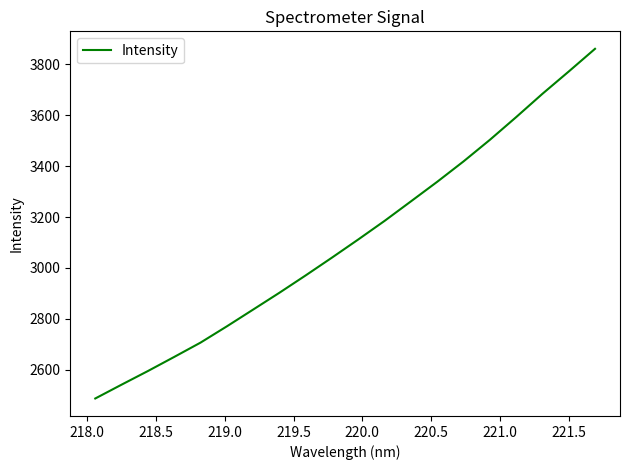

What is the minimum value shown in the chart?

2486.9